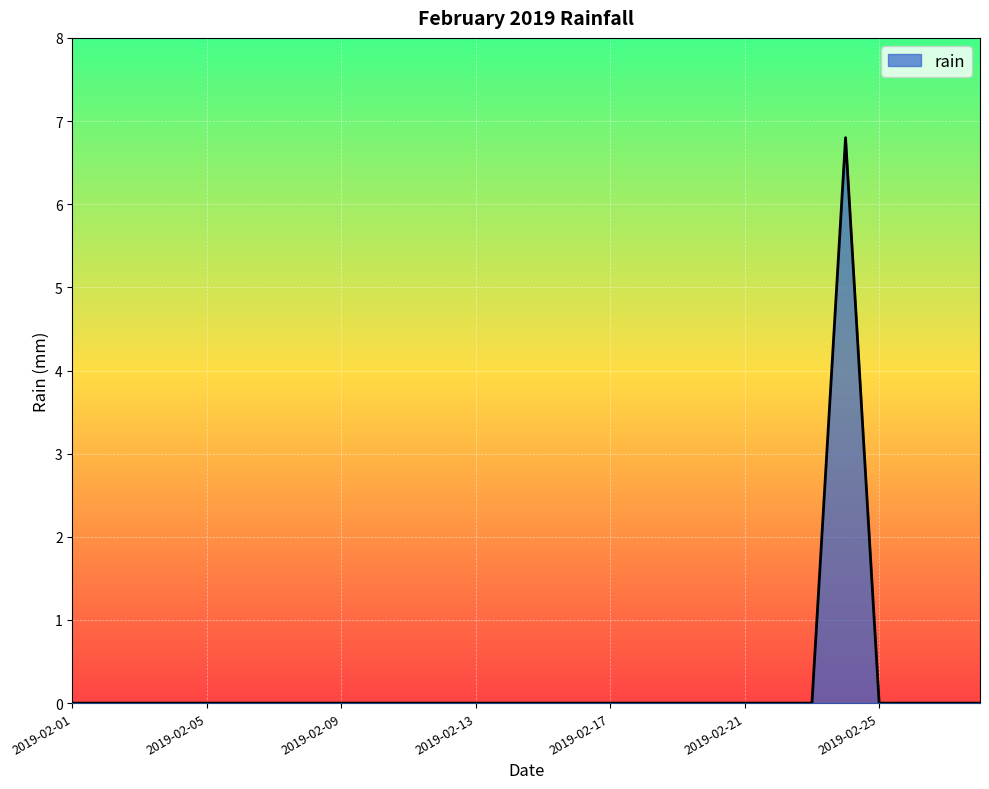

What is the difference between the maximum and minimum values?

6.8